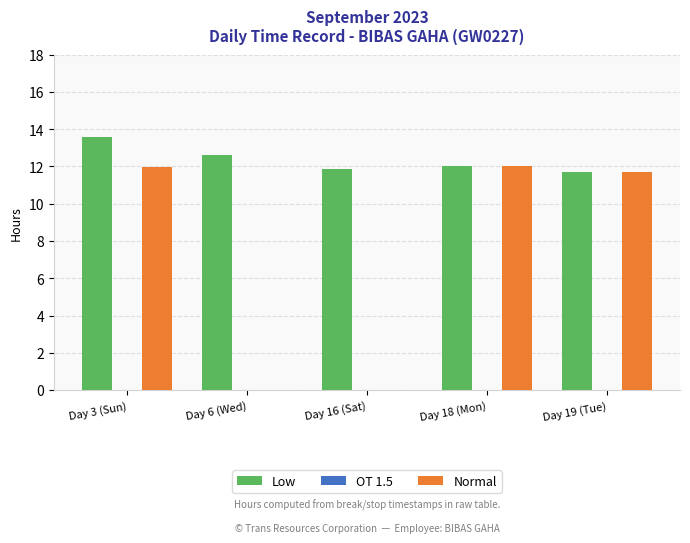

How many categories are shown in the chart?

5